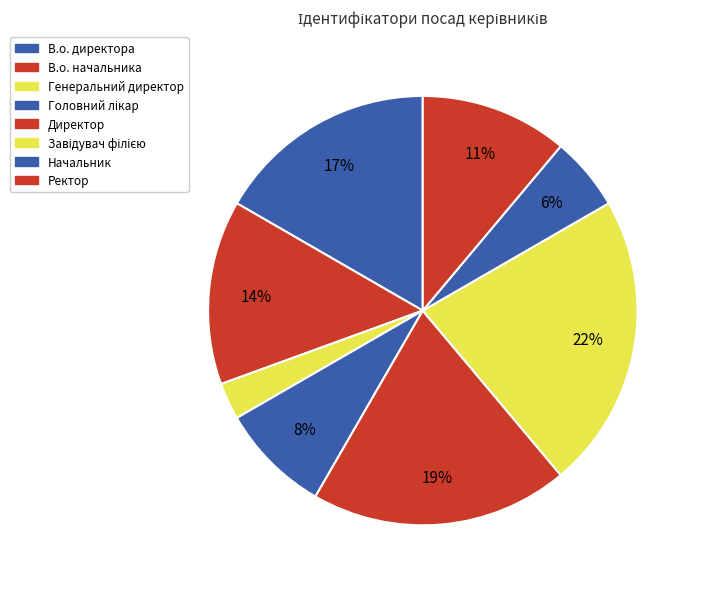

How many segments does this pie chart have?

8